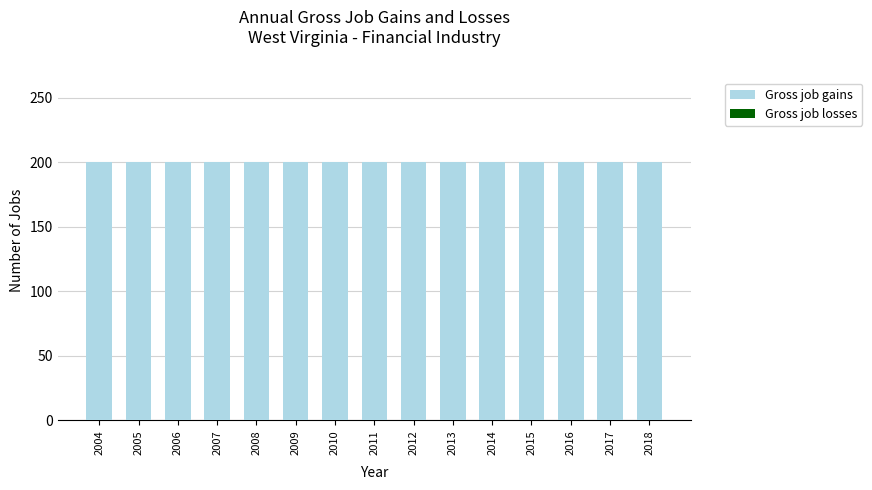

True or false: Gross job losses has a value of 0 at 2004.

True